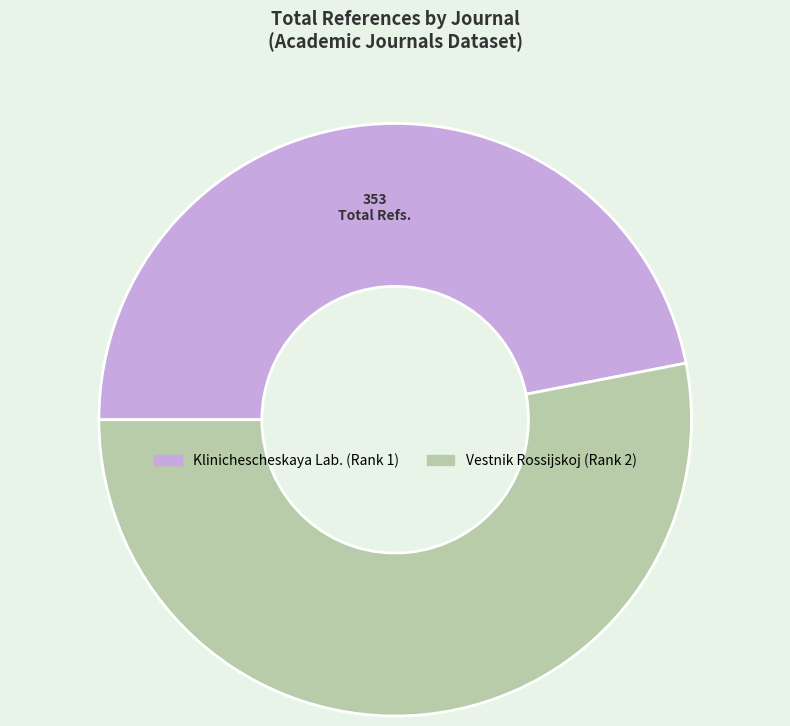

Is it true that Vestnik Rossijskoj (Rank 2) is 53% of the pie?

True